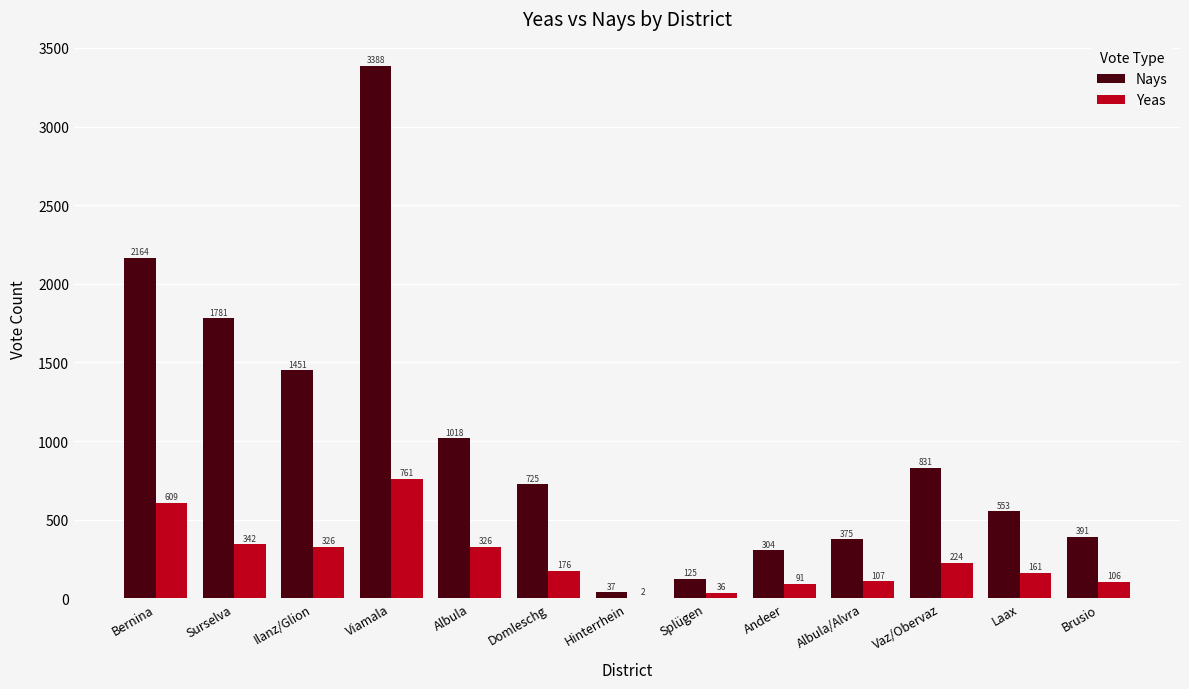

The value of Nays at Andeer is 447. True or false?

False